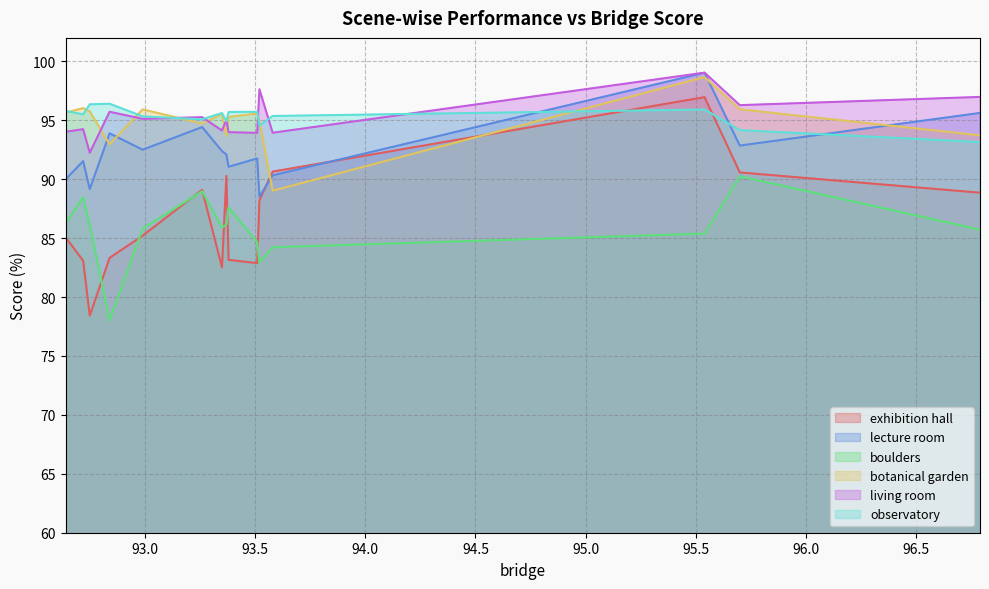

True or false: boulders and observatory cross at least once.

False